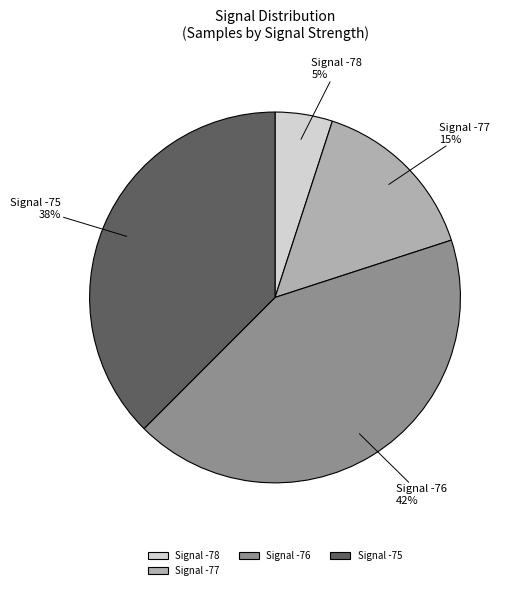

To the nearest percent, what is the average slice percentage?

25%